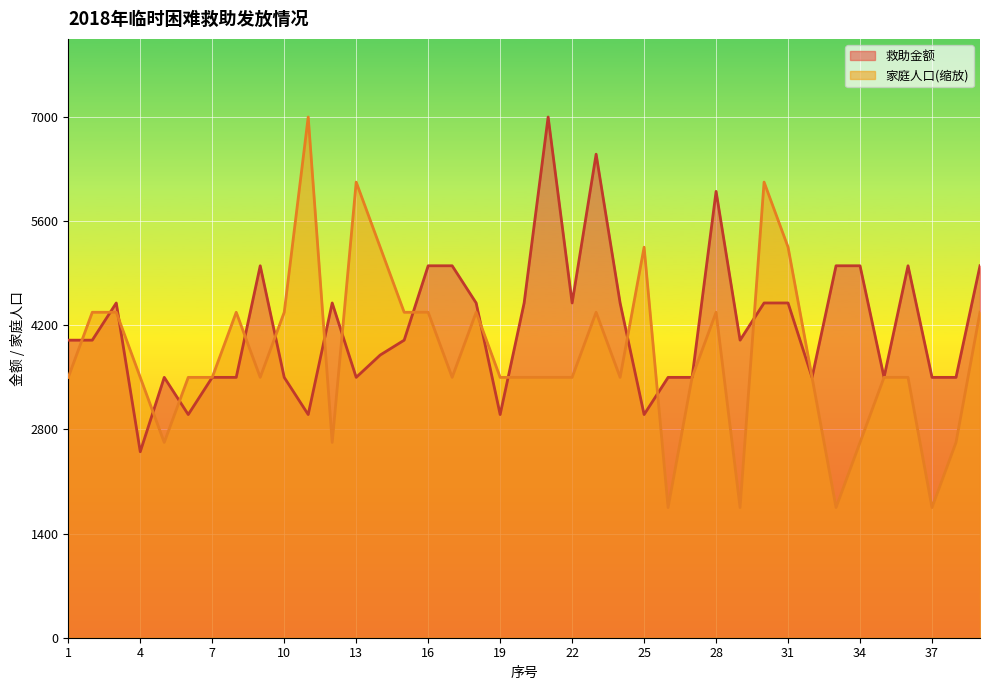

At which category is the sum across all series the highest?

23